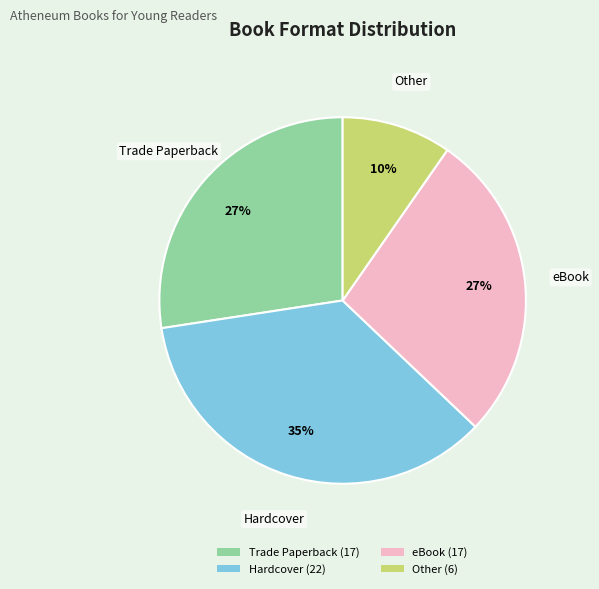

To the nearest percent, what percentage of the pie is Trade Paperback?

27%